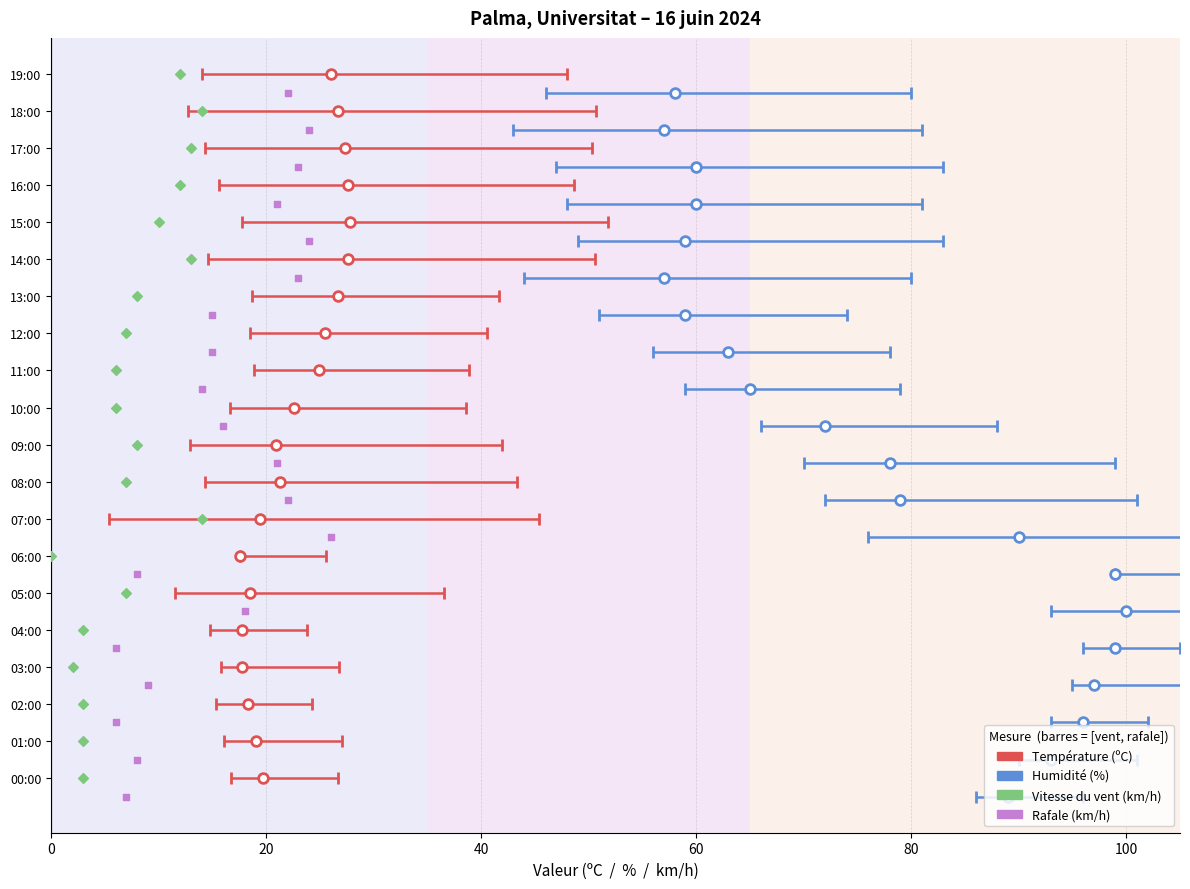

Which series reaches the minimum Y coordinate?

Rafale (km/h)